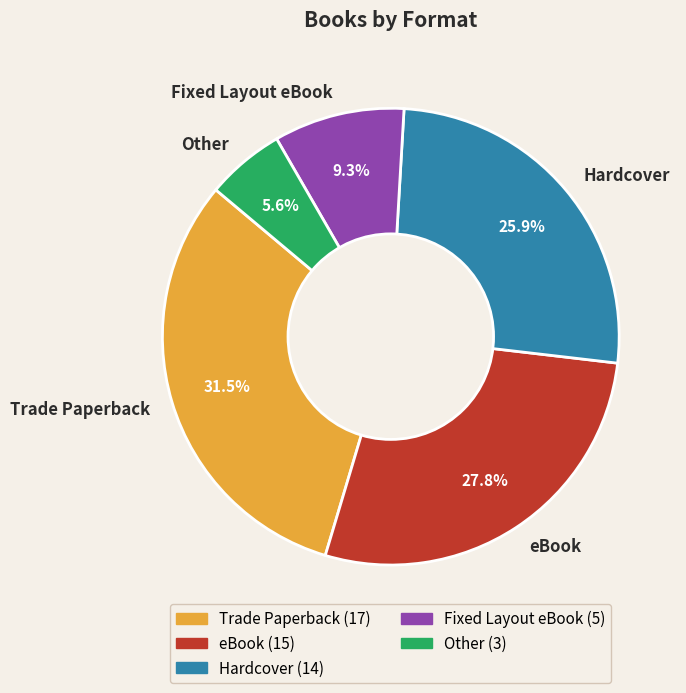

To the nearest percent, what is the difference between the largest and smallest slice percentages?

26%